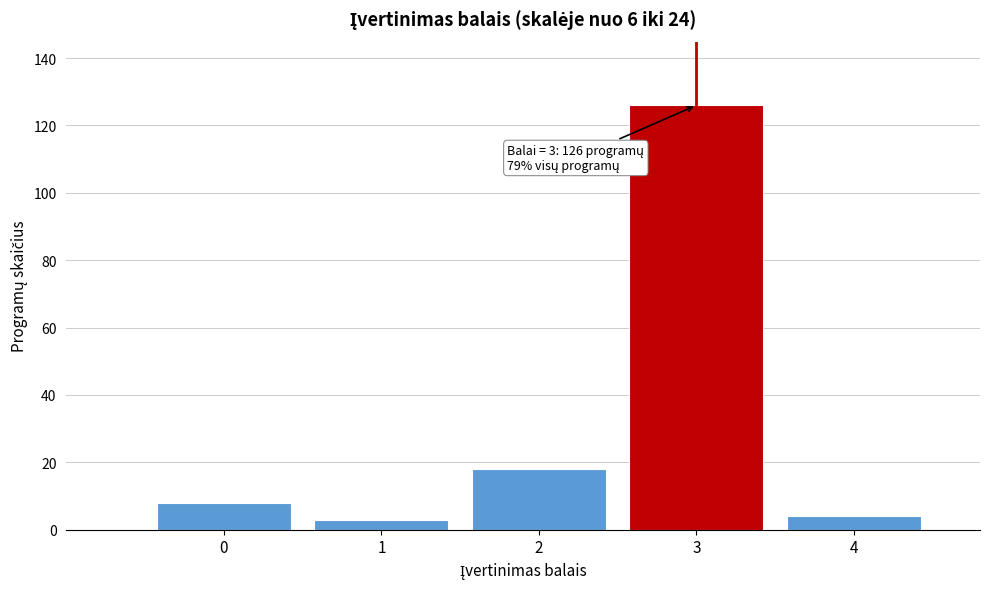

Reading left to right, transcribe all the data shown in this chart.

8	3	18	126	4